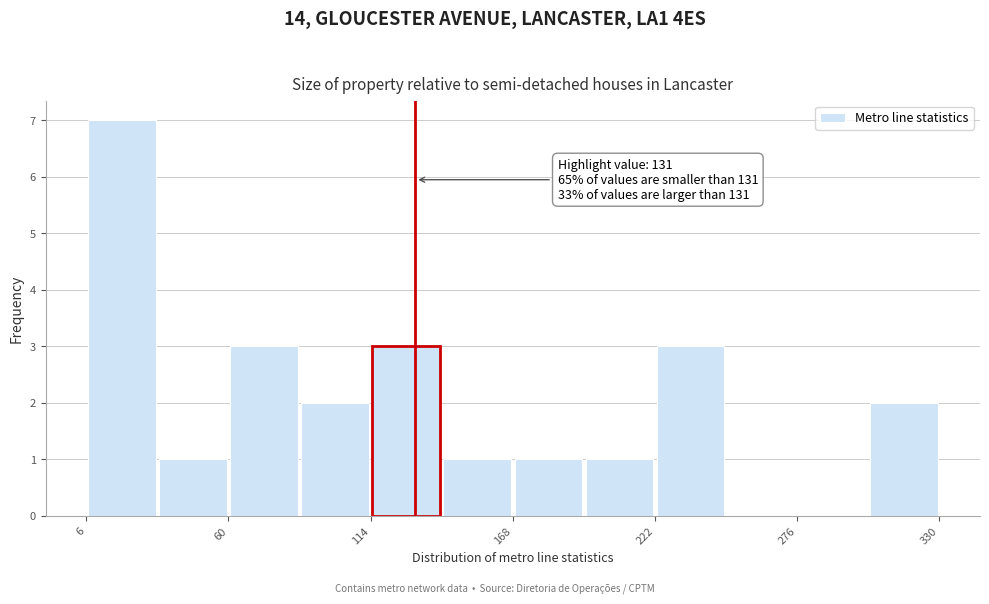

Around what value on the x-axis is the tallest bar? Give the approximate position of its centre, as read against the axis.

20